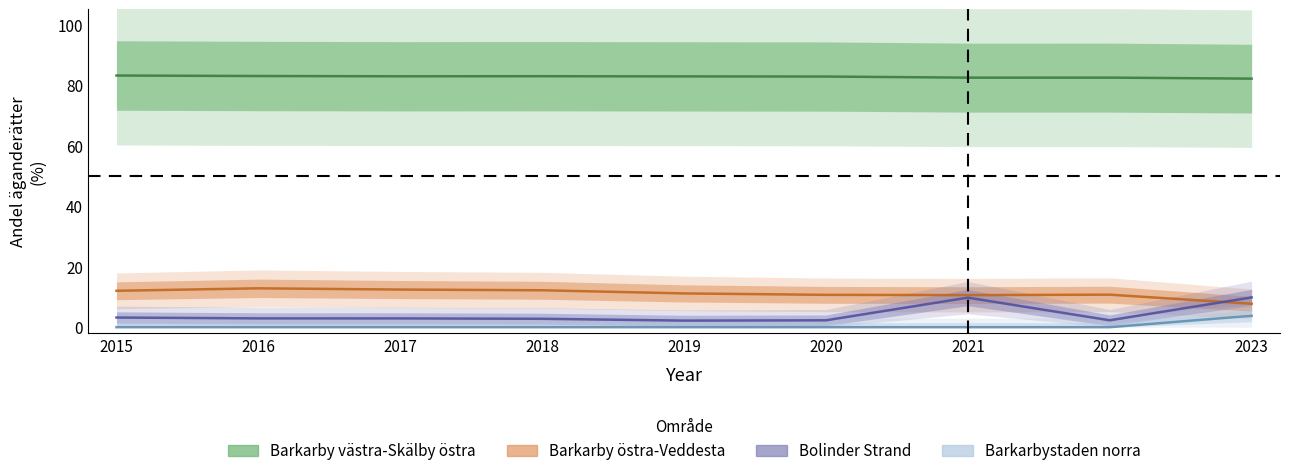

Does the chart display data point markers on the line(s)?

No